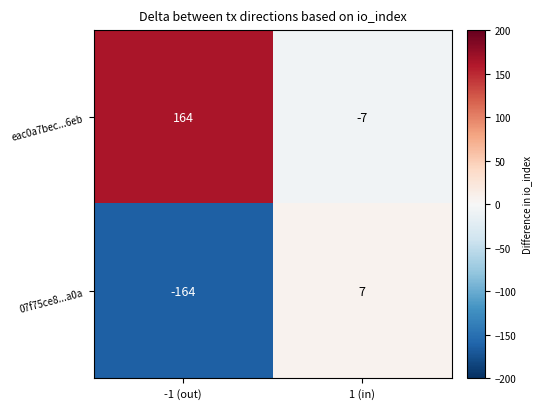

Which series has the largest total across all categories?

eac0a7bec...6eb